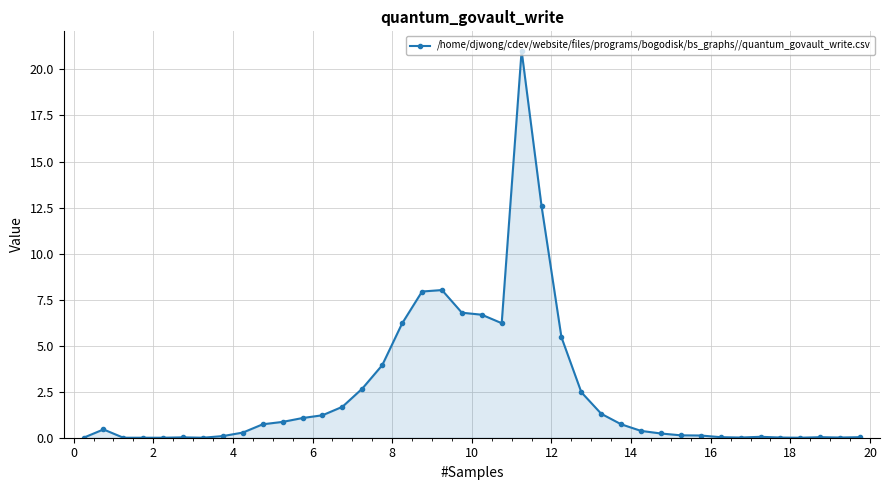

What is the difference between the maximum and minimum values?

21.0